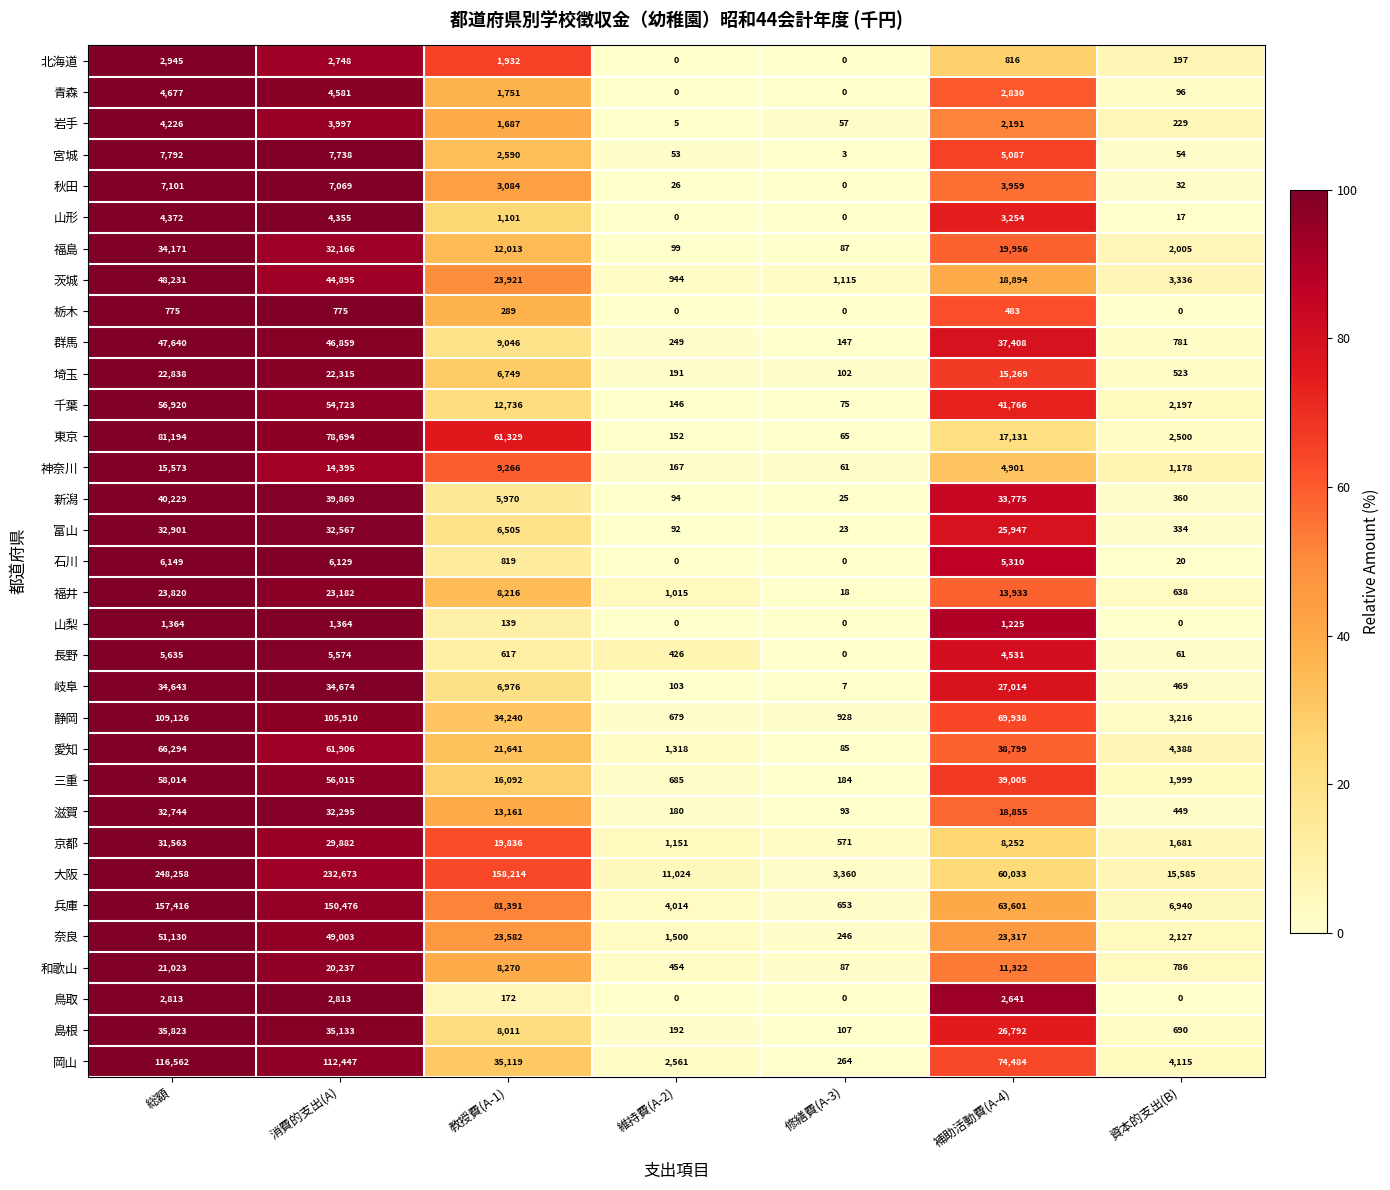

The 愛知 series shows 96420 at 総額. True or false?

False